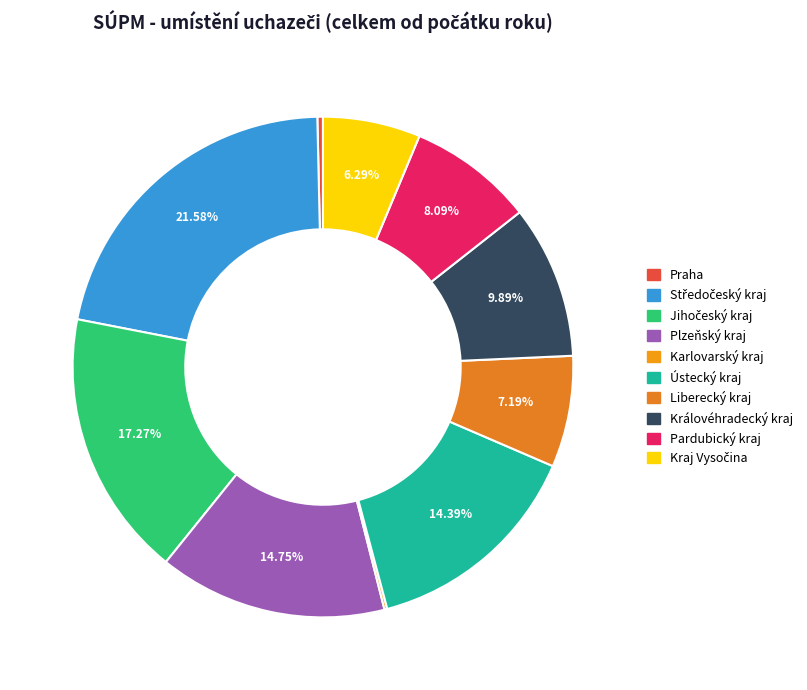

Which slice is the smallest?

Karlovarský kraj